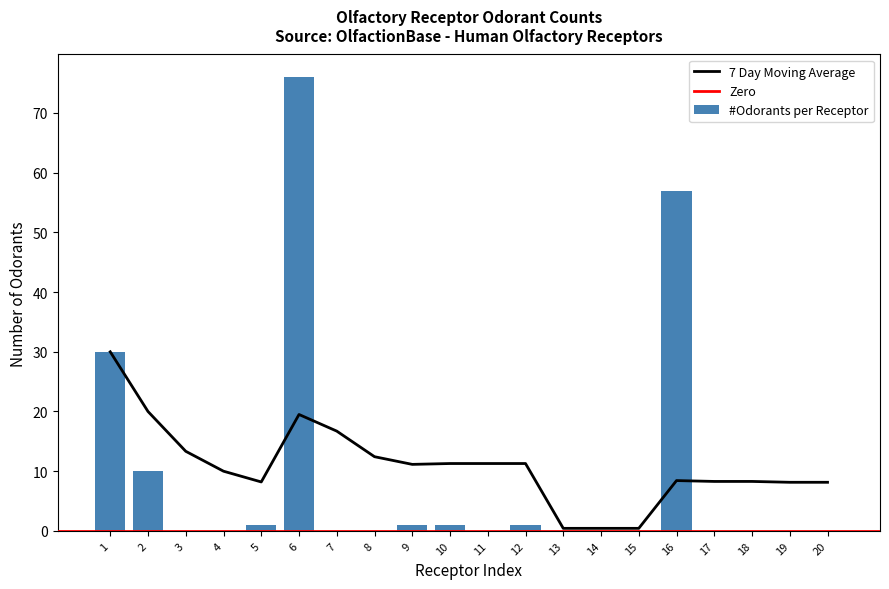

What is the greatest value displayed?

76